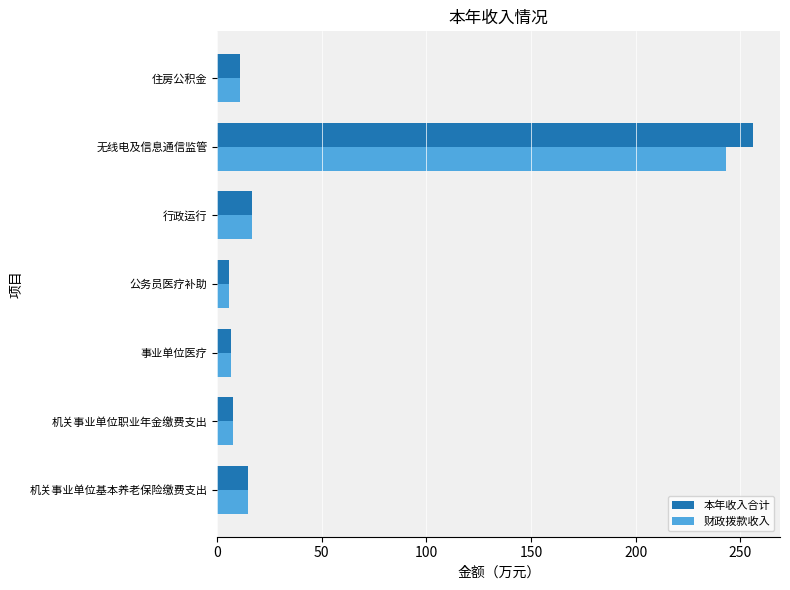

How many values in the 财政拨款收入 series are below 11?

3